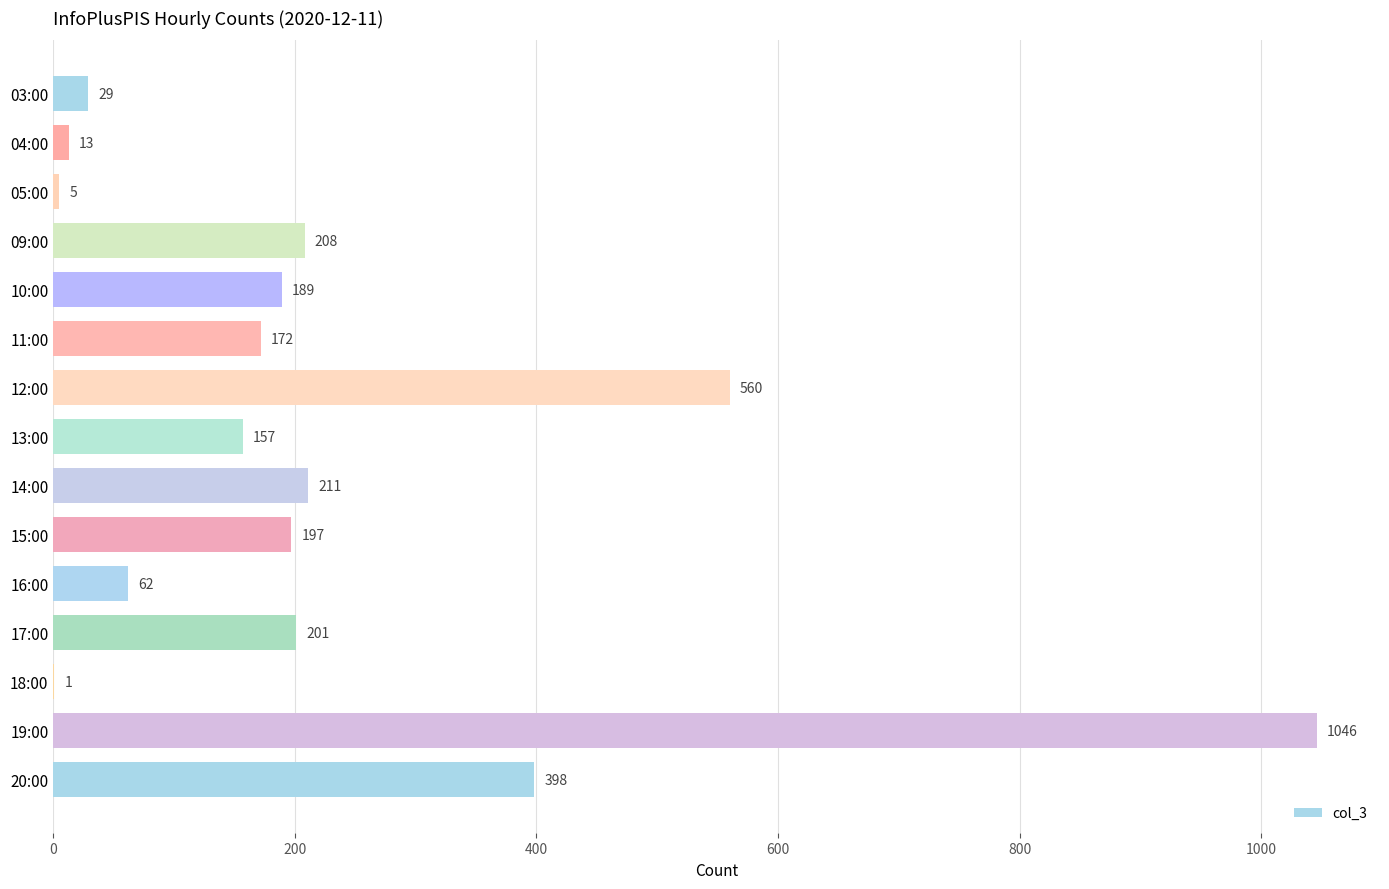

How many series are shown in this chart?

1